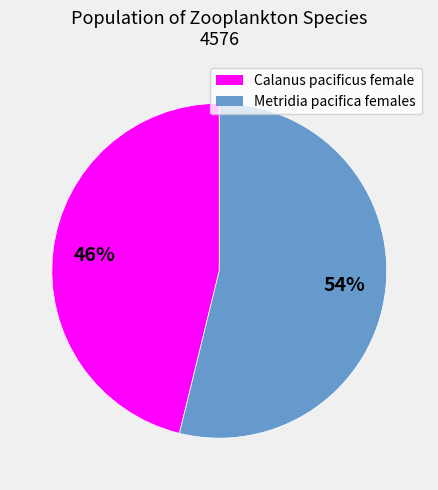

Is the sum of Metridia pacifica females and Calanus pacificus female greater than half?

Yes